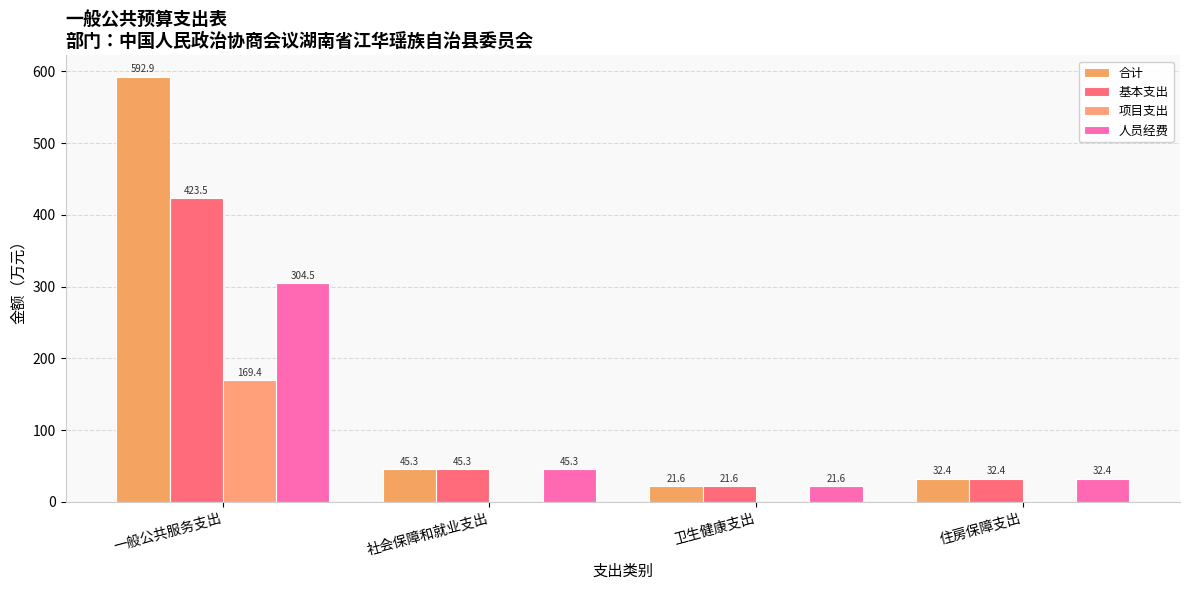

What is the difference between the second highest and minimum values in the 基本支出 series?

23.7